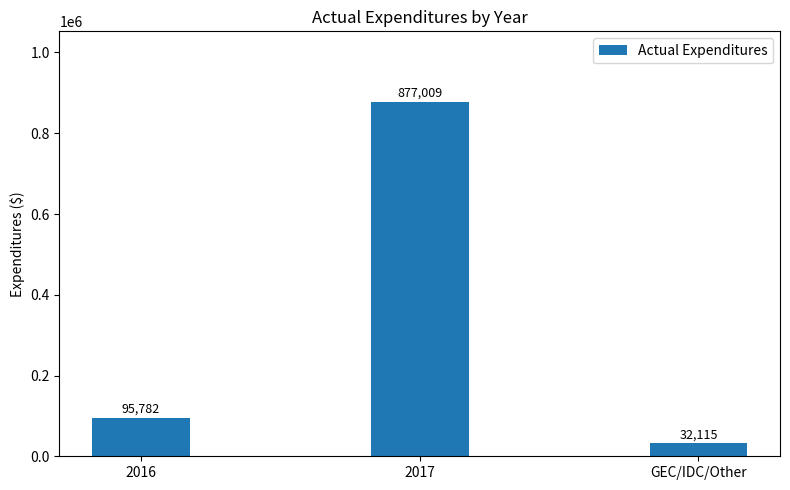

What is the minimum value shown in the chart?

32115.2